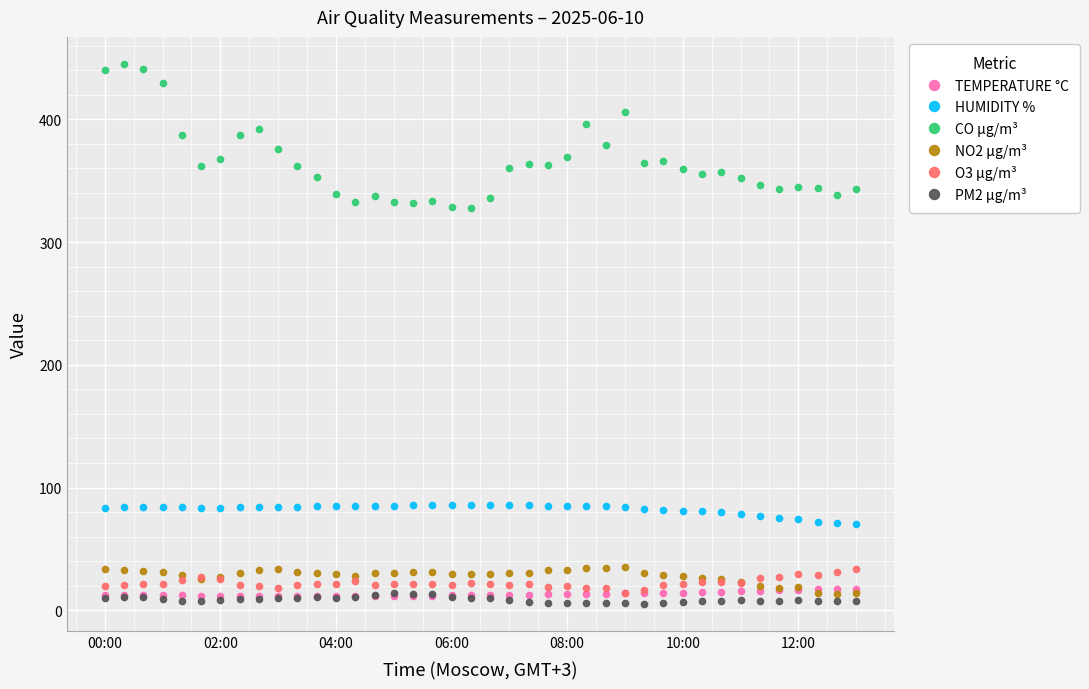

True or false: O3 µg/m³ and CO µg/m³ cross at least once.

False